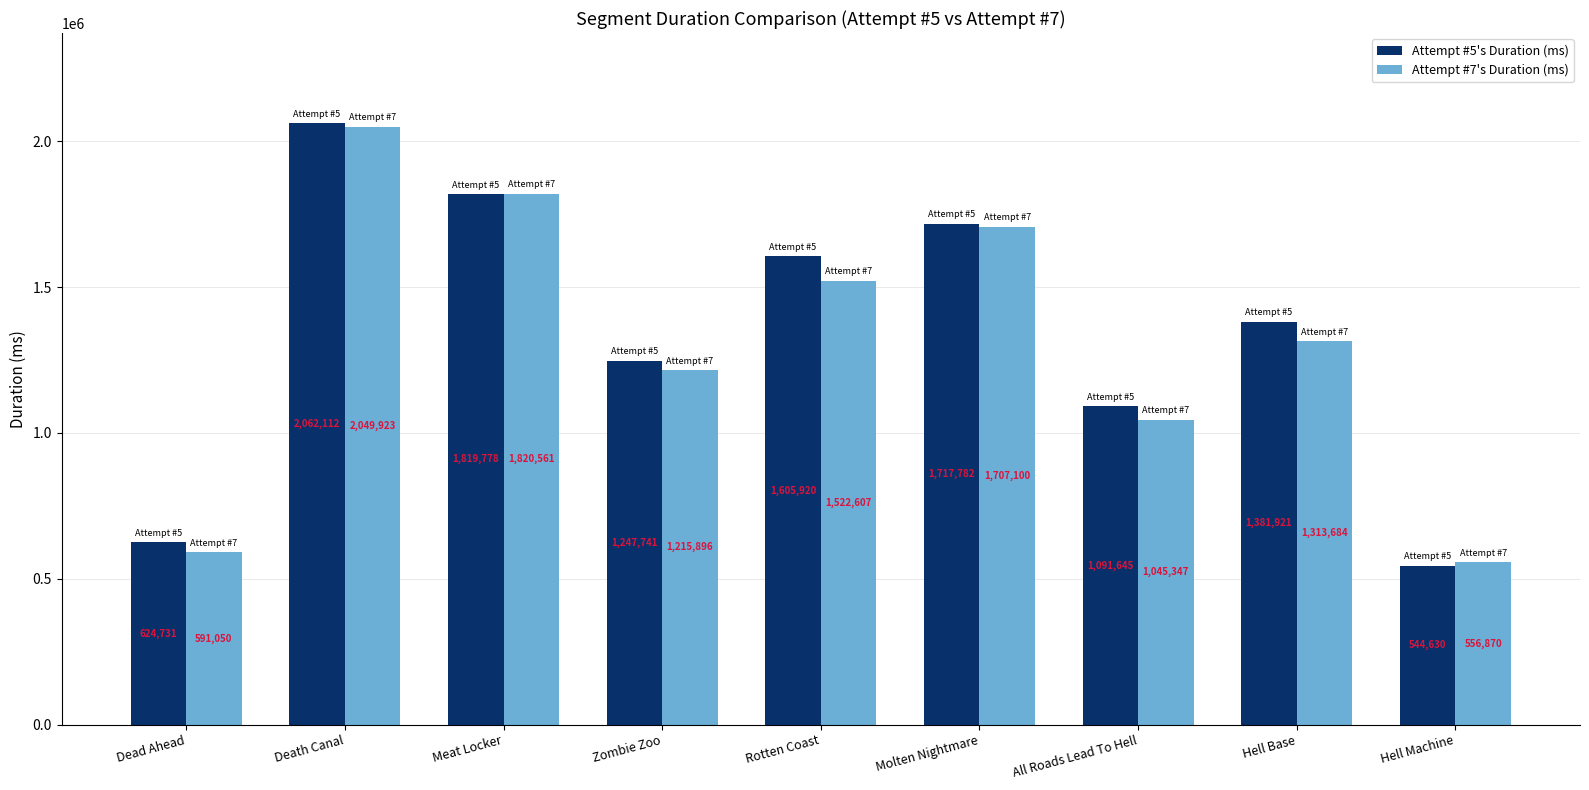

List the series in order of their overall mean, lowest first.

Attempt #7's Duration (ms), Attempt #5's Duration (ms)